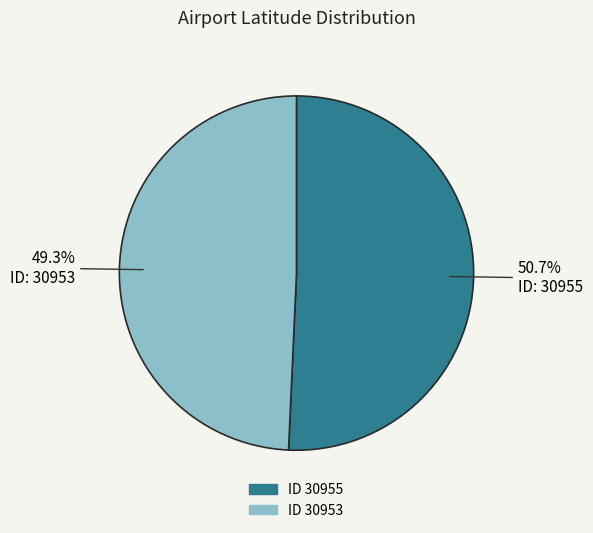

How many slices are in this pie chart?

2